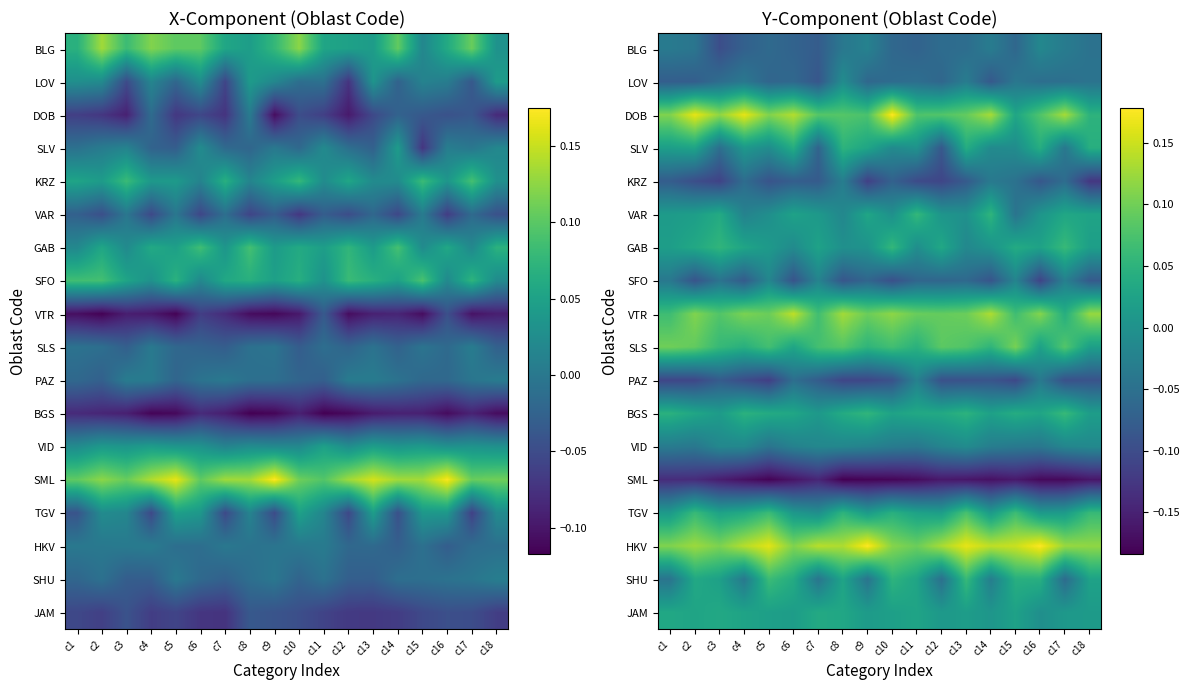

Is it true that BLG equals -0.0 at c9?

False